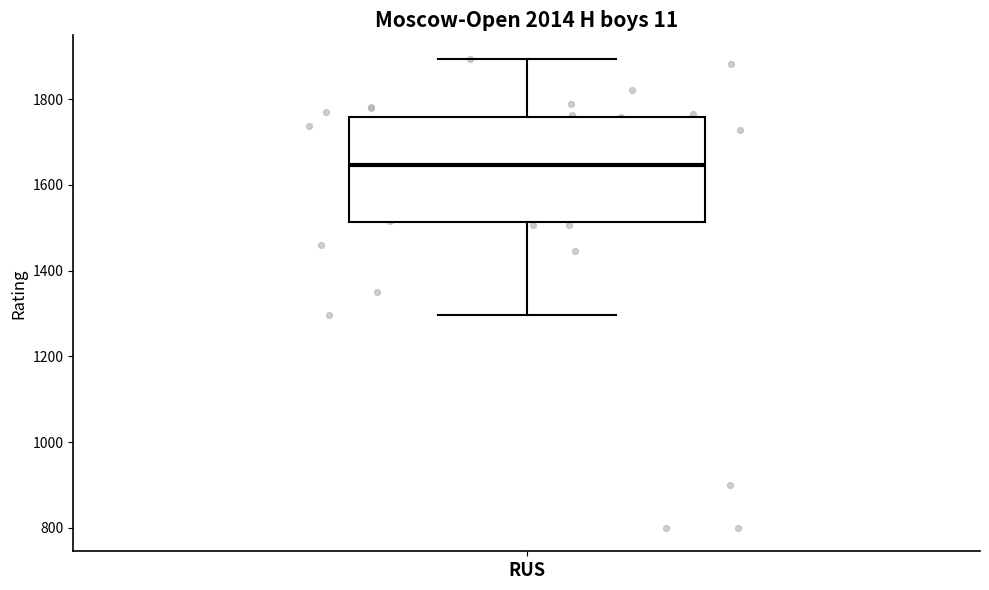

Transcribe this box plot: give where the median line is, the range the box spans, and where the two whiskers end, as read against the y-axis. The values are not printed on the chart, so give them approximately, as read against the axis.

median 1640, box 1520 to 1760, whiskers 1300 to 1900